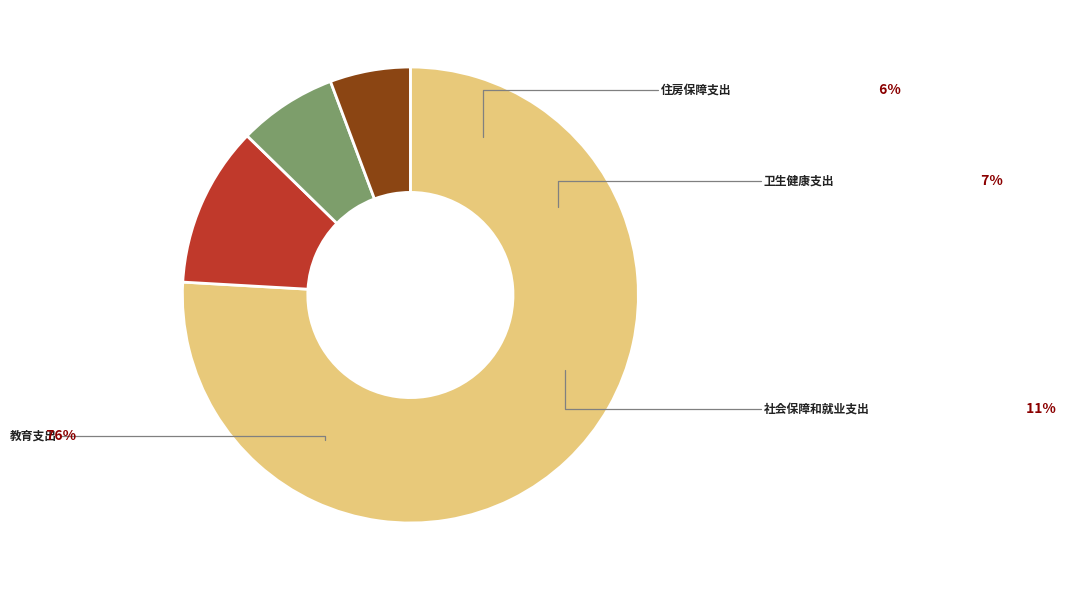

Which has a higher value, 社会保障和就业支出 or 住房保障支出?

社会保障和就业支出